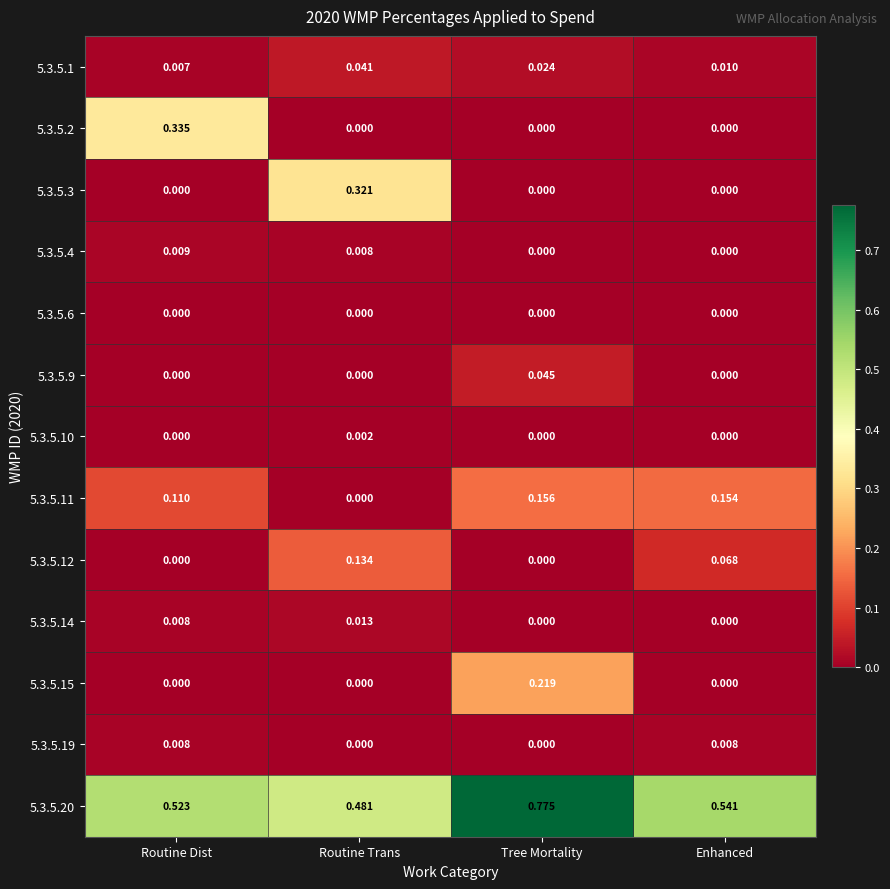

Where is 5.3.5.11 nearest to the value 0?

Routine Trans